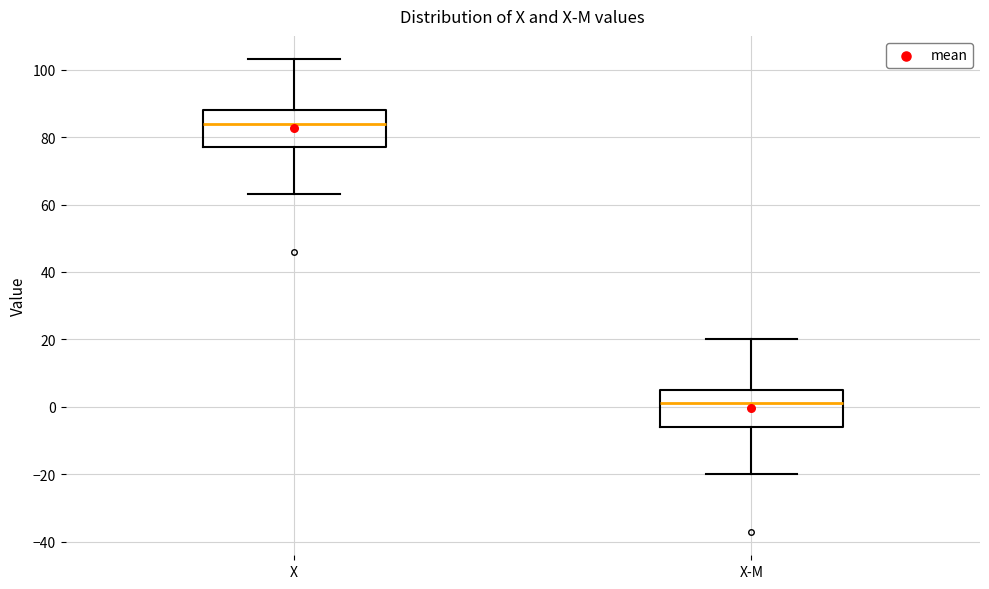

Where does the median line of the box for X-M sit on the y-axis? The values are not printed on the chart, so give them approximately, as read against the axis.

2